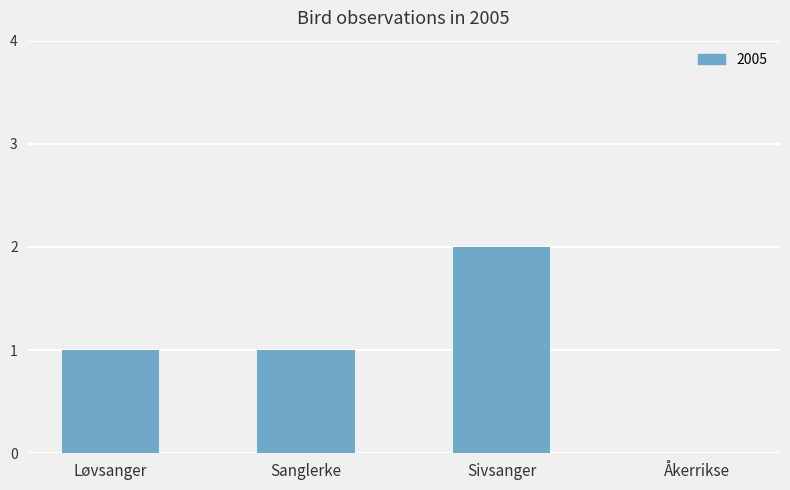

Reading left to right, list all the values displayed in this chart.

Løvsanger=1	Sanglerke=1	Sivsanger=2	Åkerrikse=0